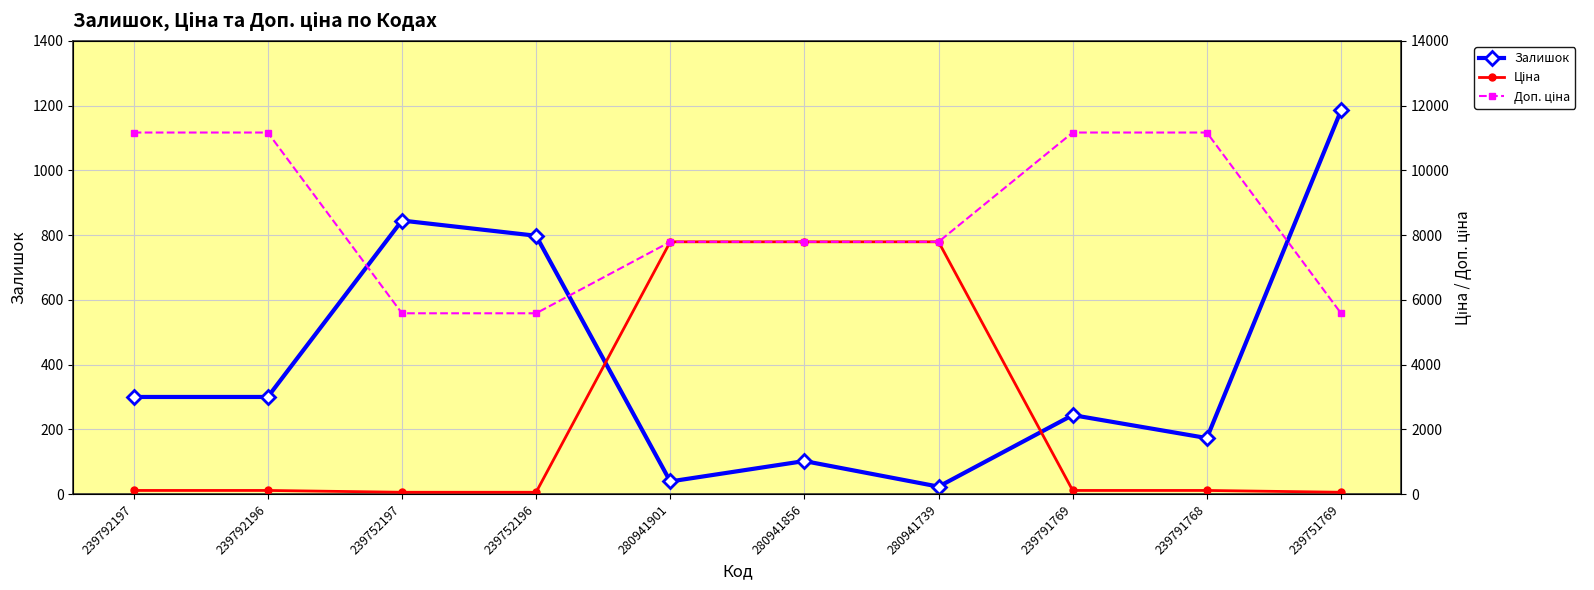

True or false: Залишок and Доп. ціна intersect in this chart.

False